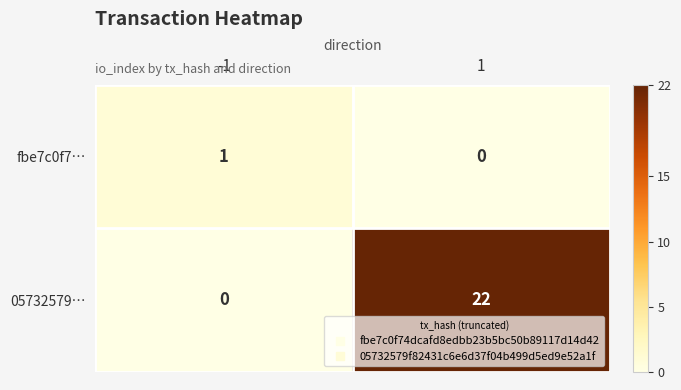

Reading left to right, what are all the values shown in this chart?

fbe7c0f7…: -1=1	1=0
05732579…: -1=0	1=22